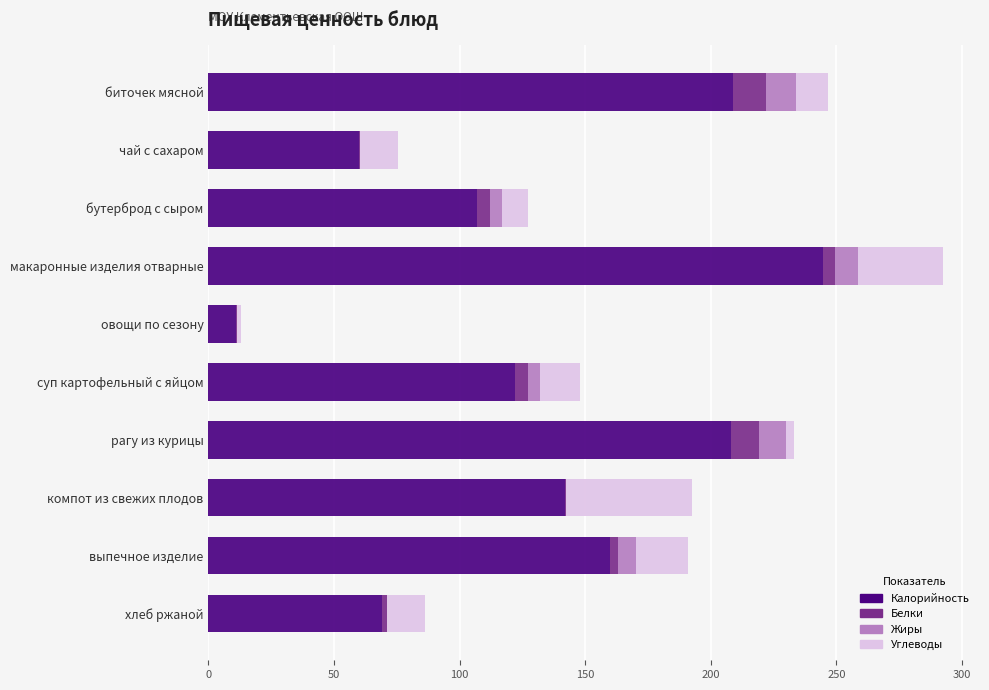

At which category is the sum across all series the highest?

макаронные изделия отварные